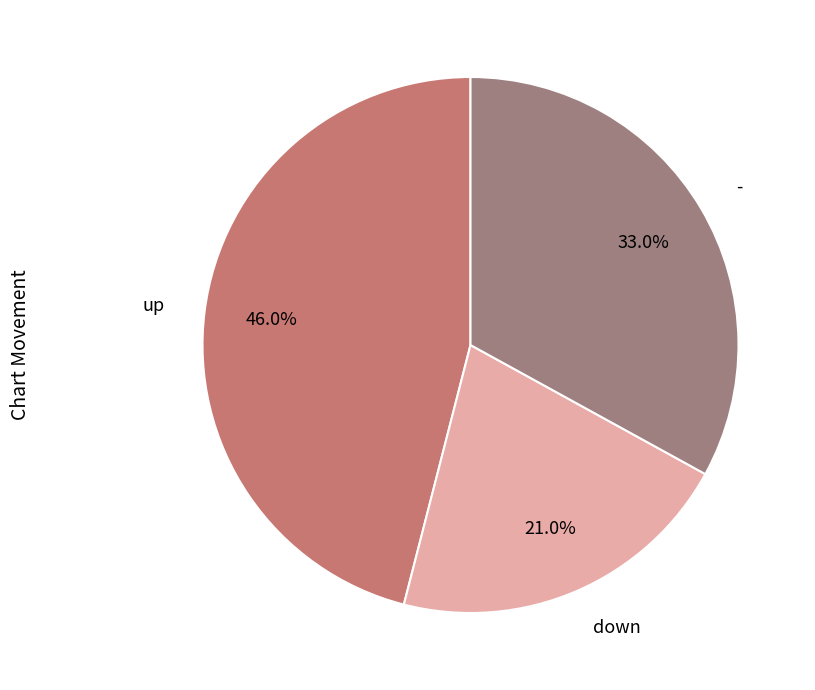

To the nearest percent, what is the average slice percentage?

33%